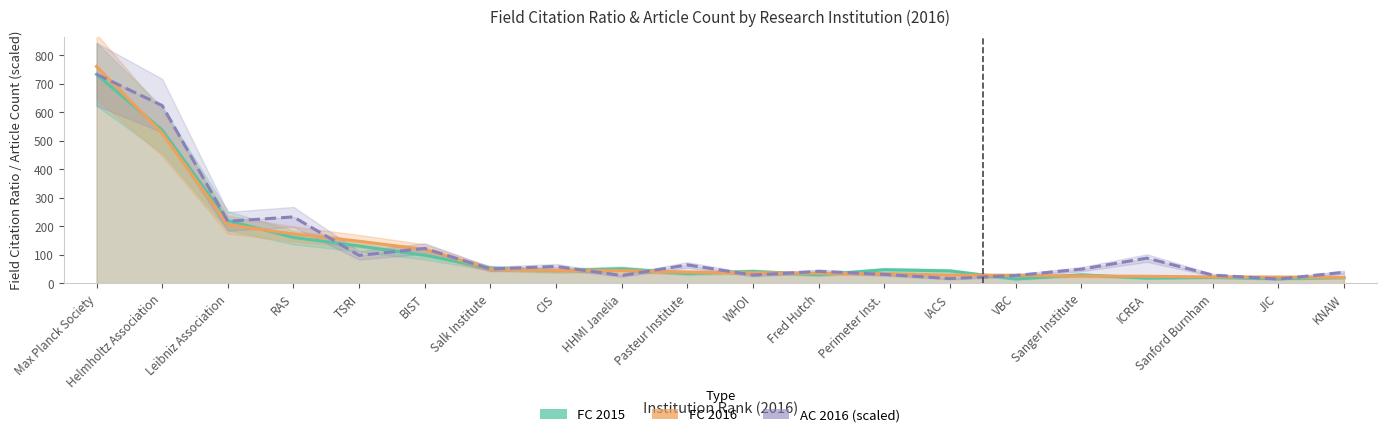

Rank the categories by AC 2016 (scaled) value from lowest to highest.

JIC, IACS, HHMI Janelia, VBC, WHOI, Sanford Burnham, Perimeter Inst., KNAW, Fred Hutch, Sanger Institute, Salk Institute, CIS, Pasteur Institute, ICREA, TSRI, BIST, Leibniz Association, RAS, Helmholtz Association, Max Planck Society